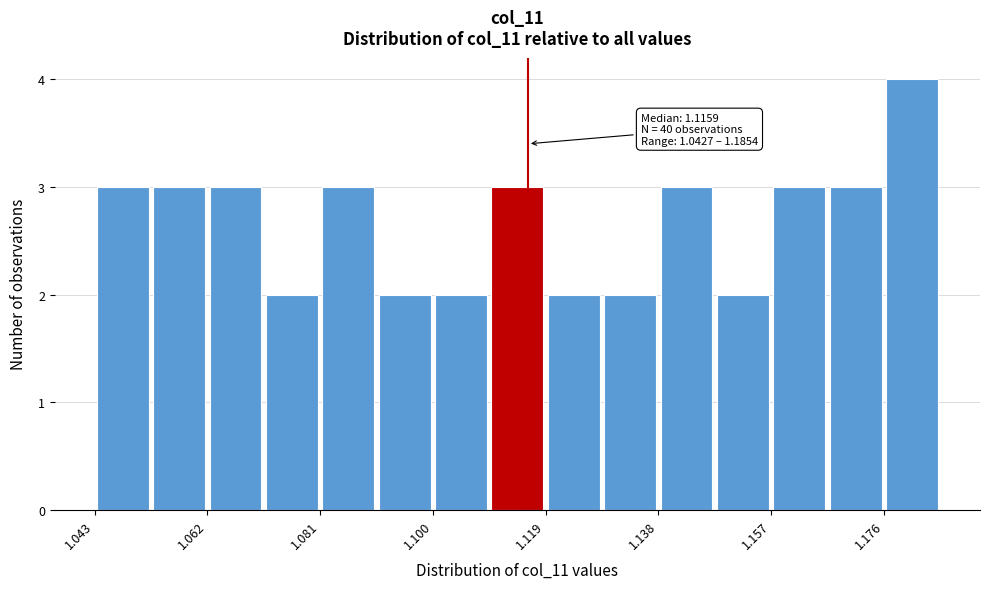

Which range on the x-axis has the tallest bar?

1.176 to 1.186